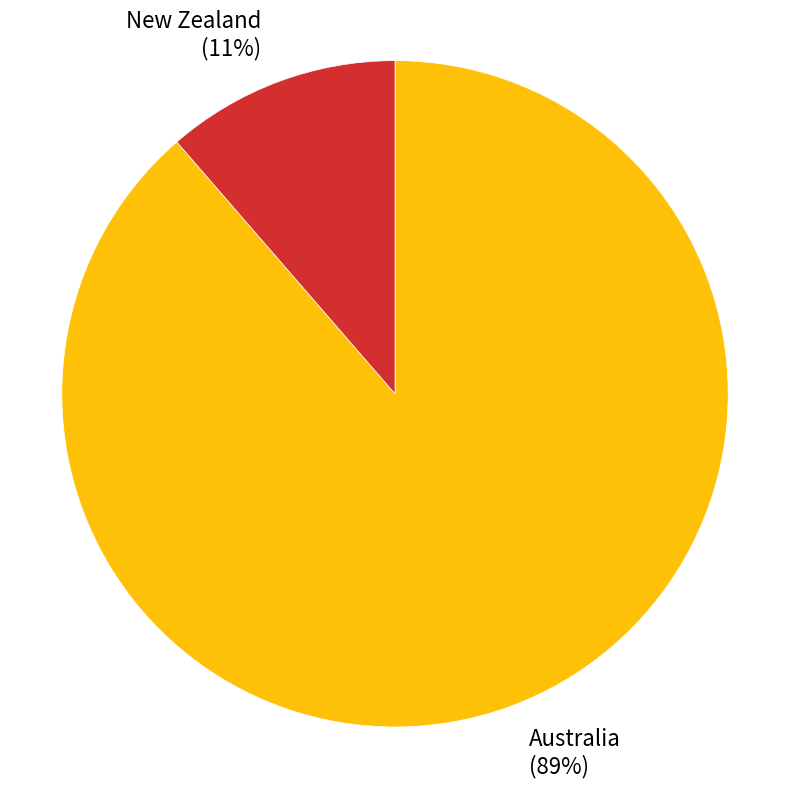

What percentage is the Australia slice, to the nearest percent?

89%